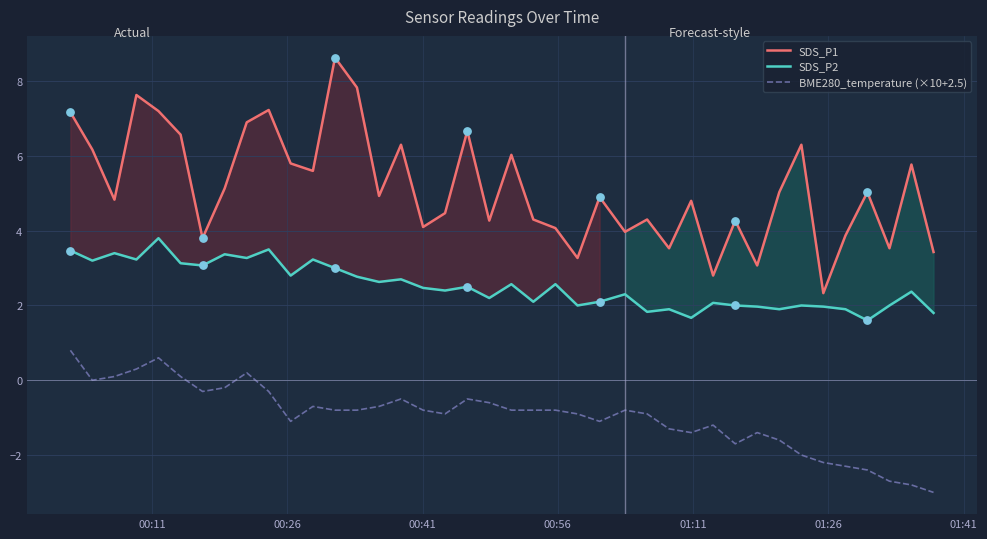

Which series has the widest spread of Y values?

SDS_P1